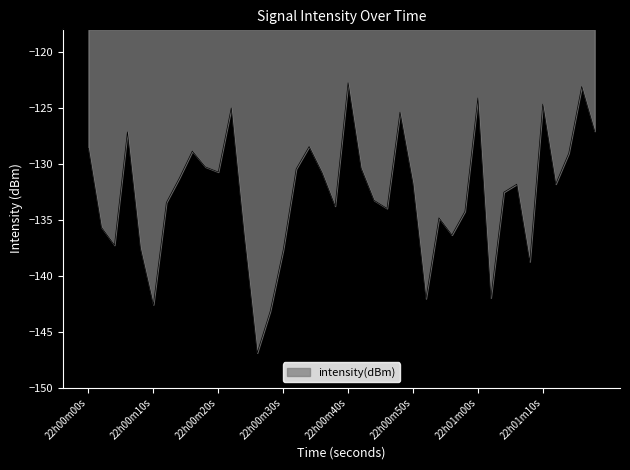

How many interior local valleys (lower than both neighbors) does the data have?

11